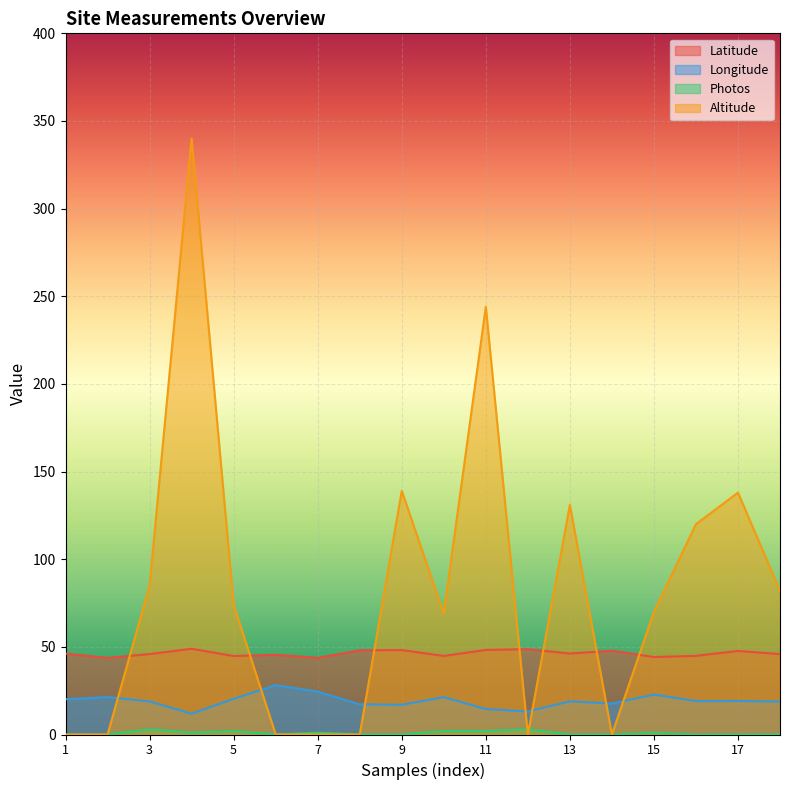

Rank the series at 2 from highest to lowest value.

Latitude, Longitude, Photos, Altitude